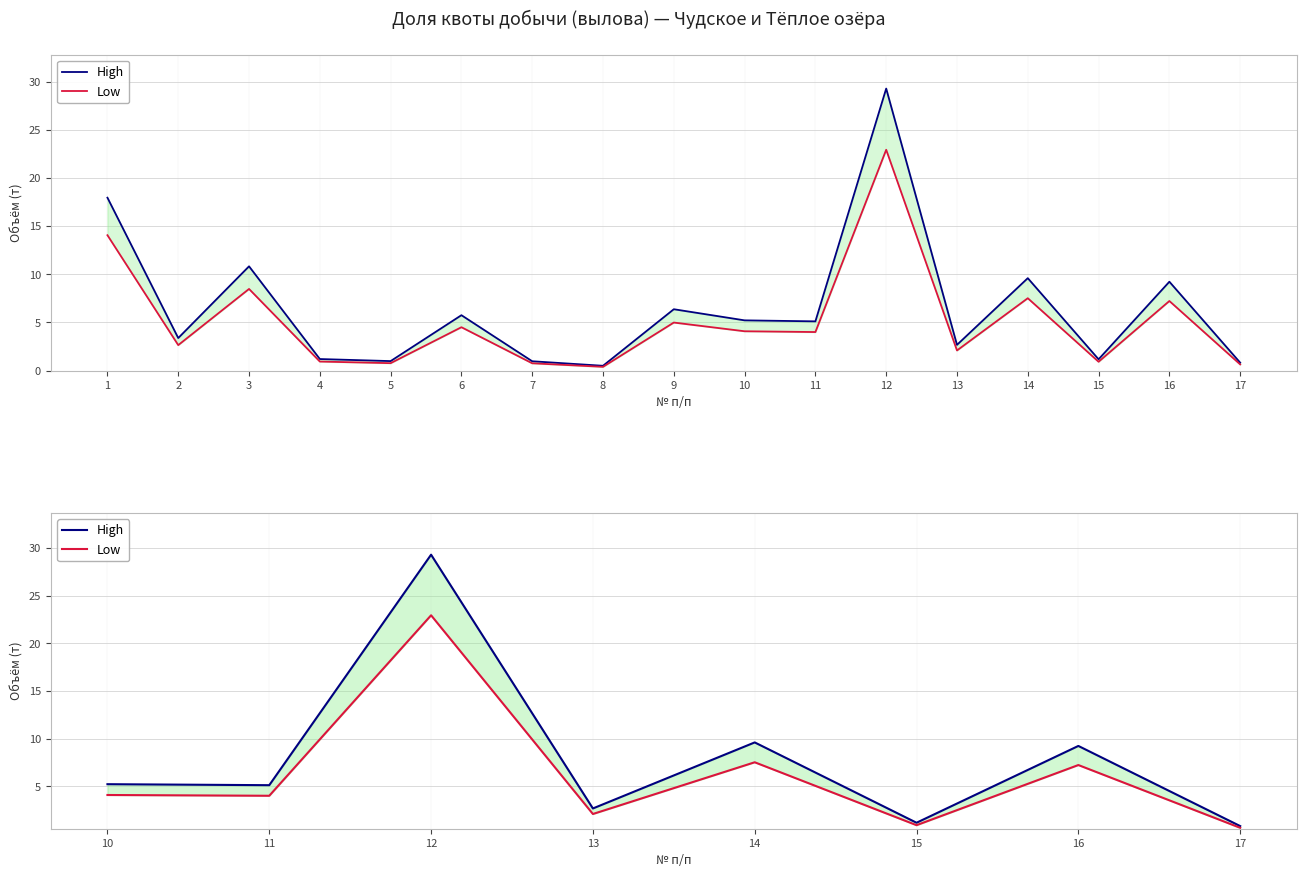

Which series changed the most between 10 and 13?

High